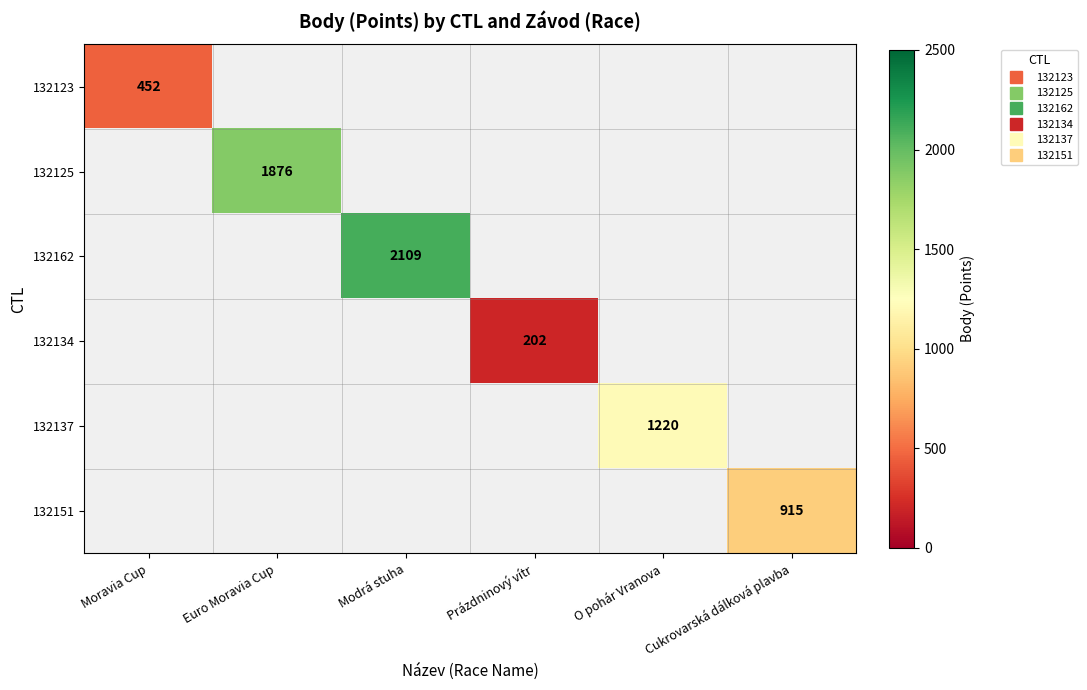

Is it true that 132134 equals -64 at Euro Moravia Cup?

False